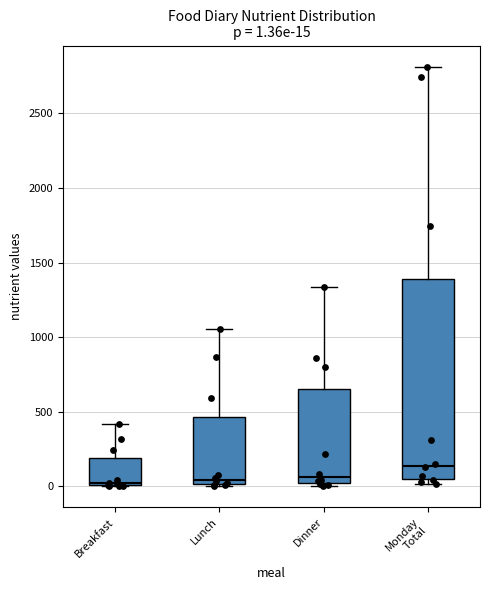

Which box is the tallest, from its lower edge to its upper edge?

Monday Total